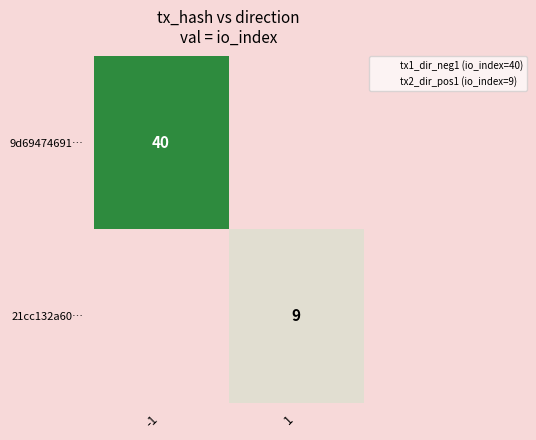

How many categories are shown in the chart?

2